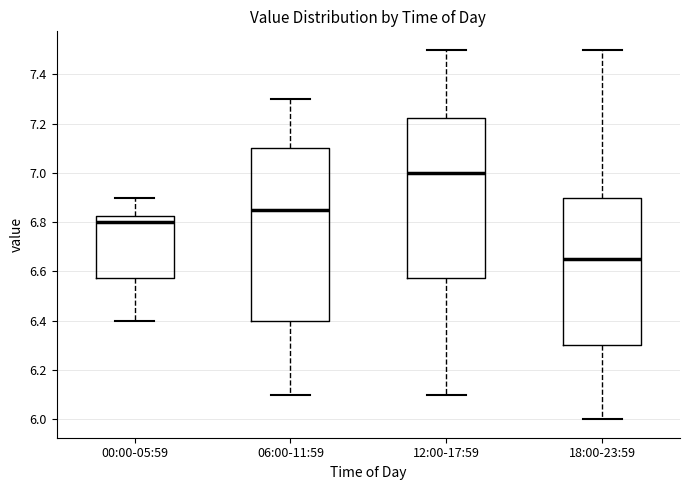

Where does the upper whisker of the box for 06:00-11:59 end on the y-axis? The values are not printed on the chart, so give them approximately, as read against the axis.

7.30